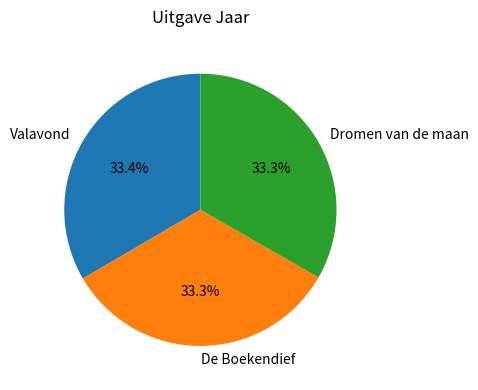

Approximately how many times larger is the value at De Boekendief compared to Valavond?

1.0